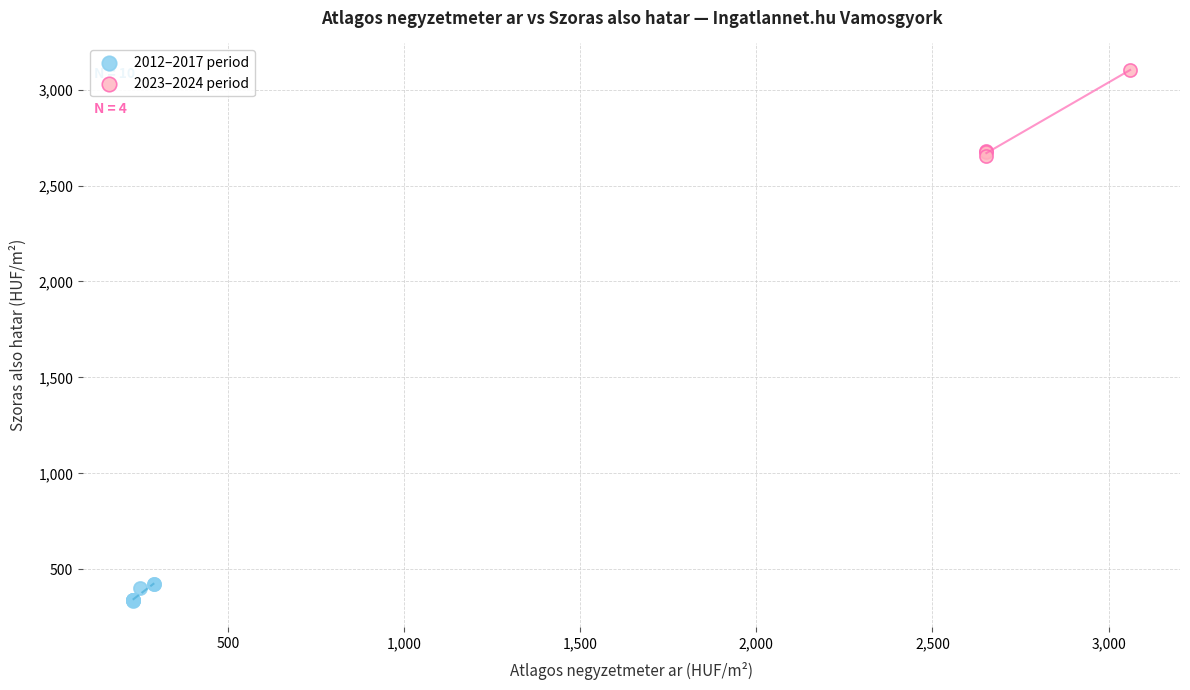

Which series has the widest spread of Y values?

2023–2024 period